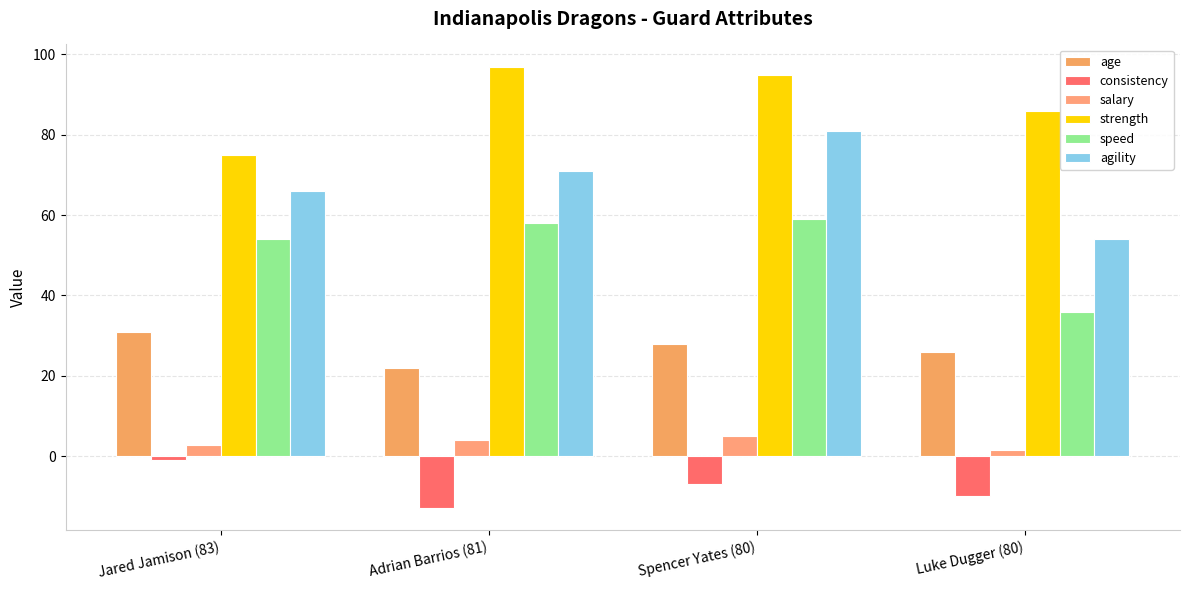

Where does the strength series first go above 95?

Adrian Barrios (81)